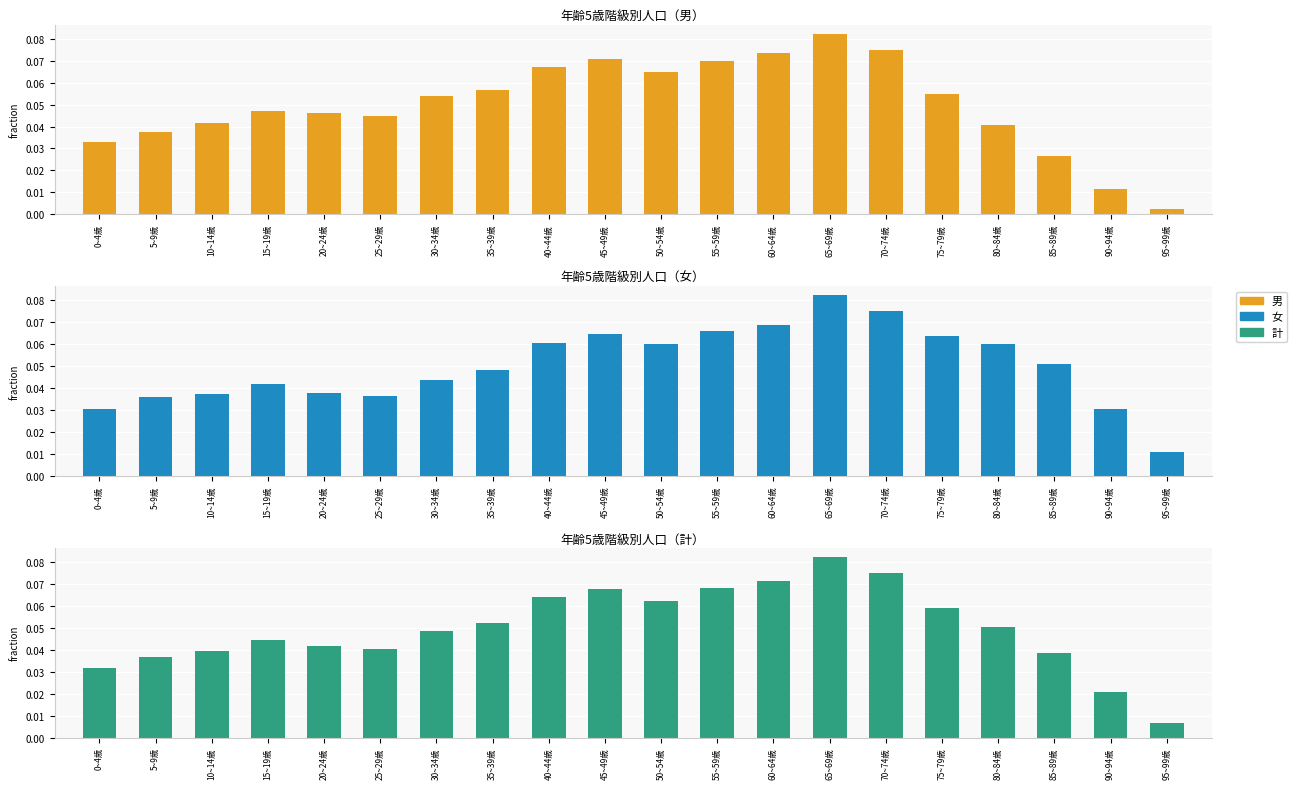

At how many categories does at least one series exceed 0?

20